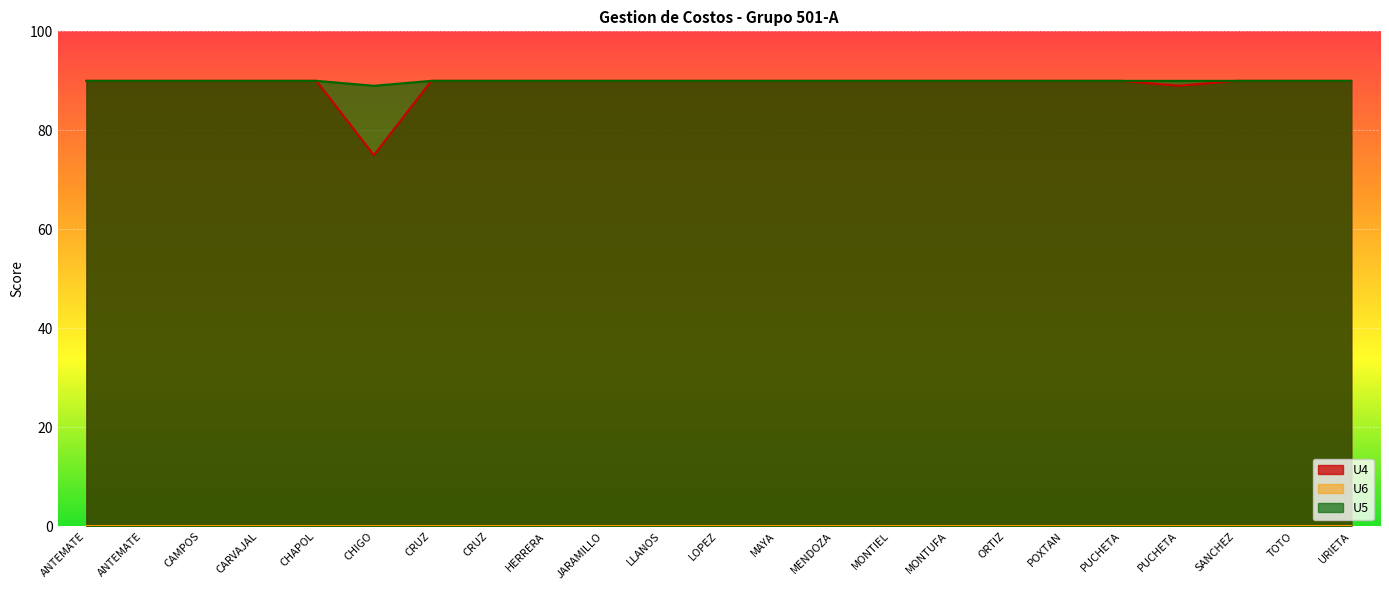

Does the chart display data point markers on the line(s)?

No